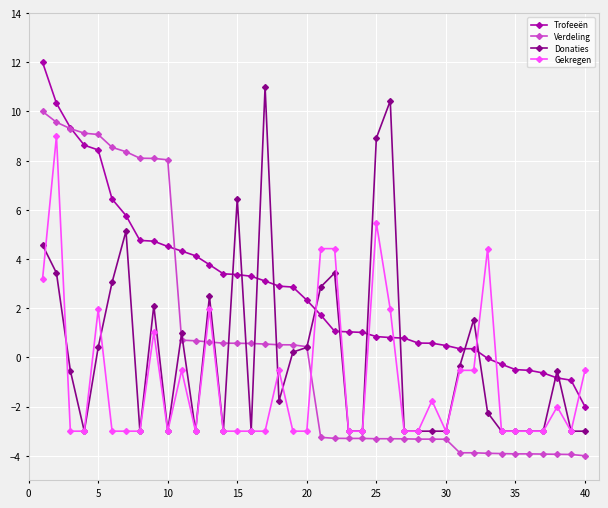

At how many categories does at least one series exceed 7?

13